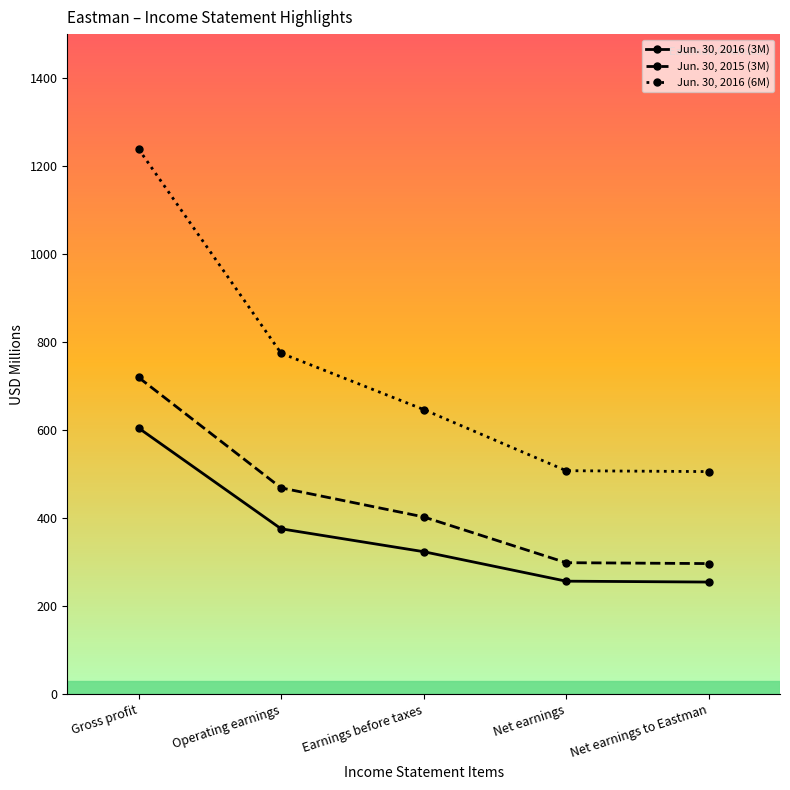

What is the maximum value for Jun. 30, 2016 (6M)?

1239